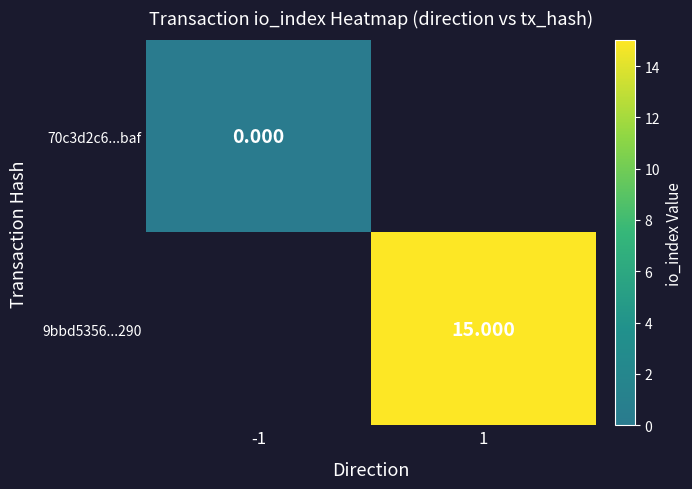

The value of 70c3d2c6...baf at -1 is 0.0. True or false?

True